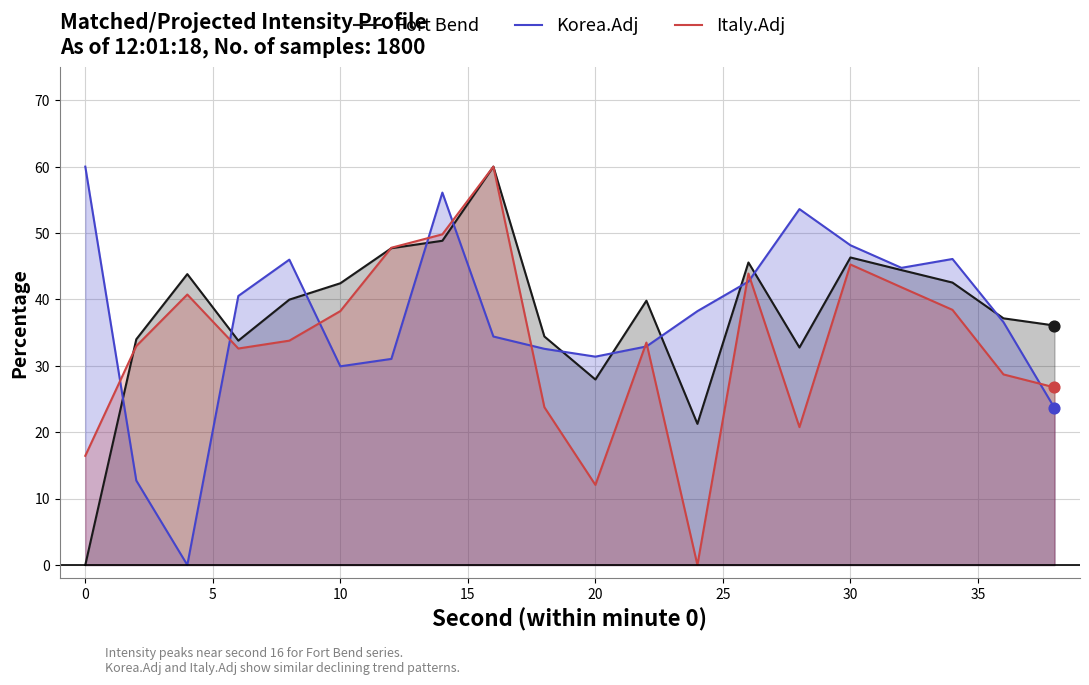

At how many categories does at least one series exceed 47?

6